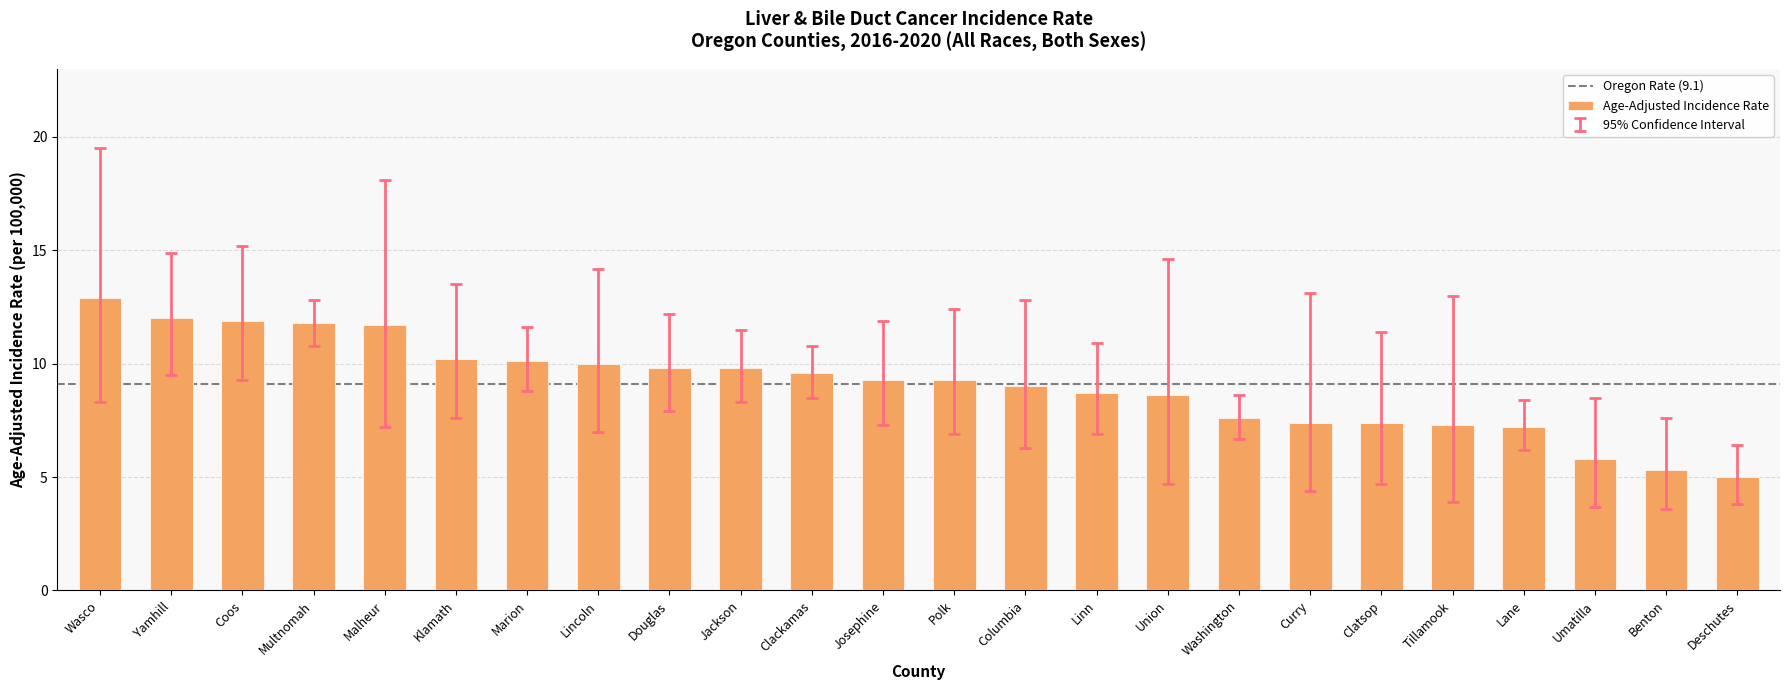

What is the label of the 1st bar from the left?

Wasco